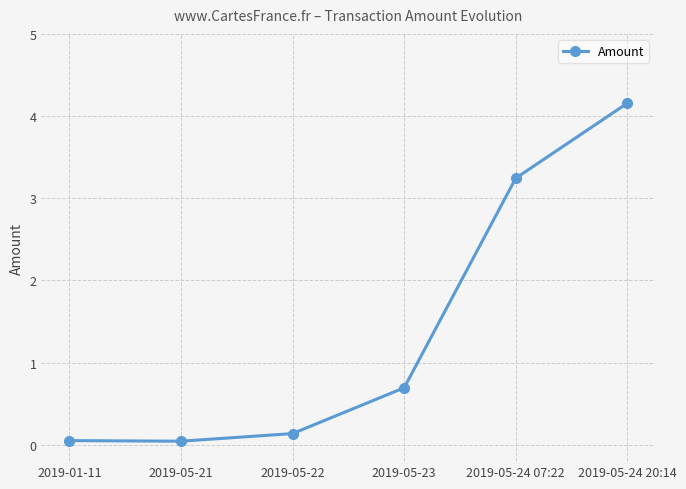

True or false: there are more than 0 points higher than both neighbors.

False